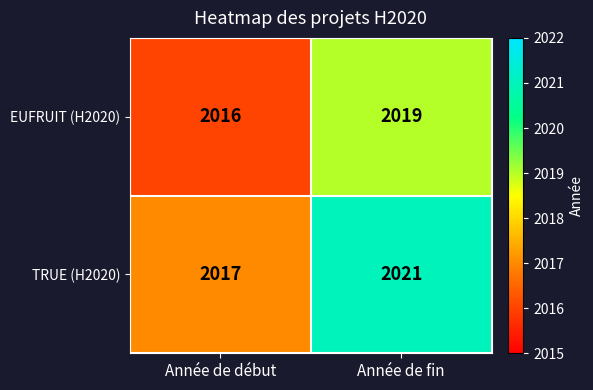

Reading left to right, transcribe all the data shown in this chart.

EUFRUIT (H2020): Année de début=2016	Année de fin=2019
TRUE (H2020): Année de début=2017	Année de fin=2021